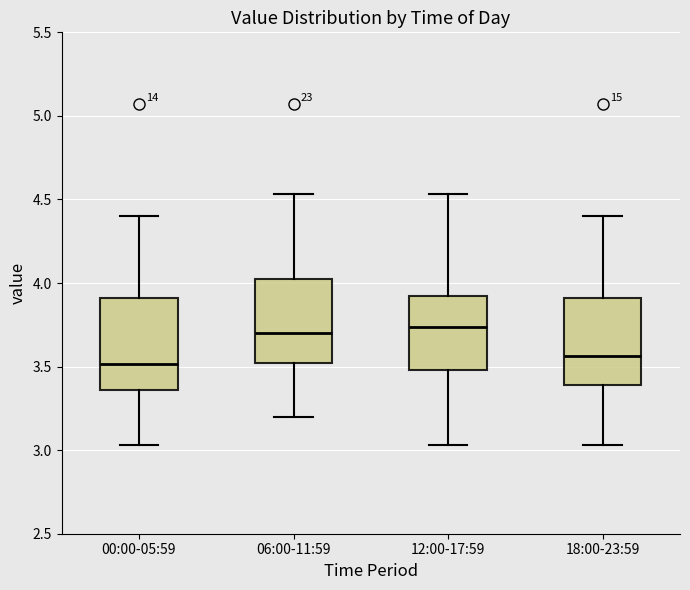

Reading left to right, transcribe this box plot: for each box, give where its median line is, the range the box spans, and where its two whiskers end, as read against the y-axis. The values are not printed on the chart, so give them approximately, as read against the axis.

00:00-05:59: median 3.50, box 3.35 to 3.90, whiskers 3.05 to 4.40
06:00-11:59: median 3.70, box 3.50 to 4.05, whiskers 3.20 to 4.55
12:00-17:59: median 3.75, box 3.50 to 3.95, whiskers 3.05 to 4.55
18:00-23:59: median 3.55, box 3.40 to 3.90, whiskers 3.05 to 4.40